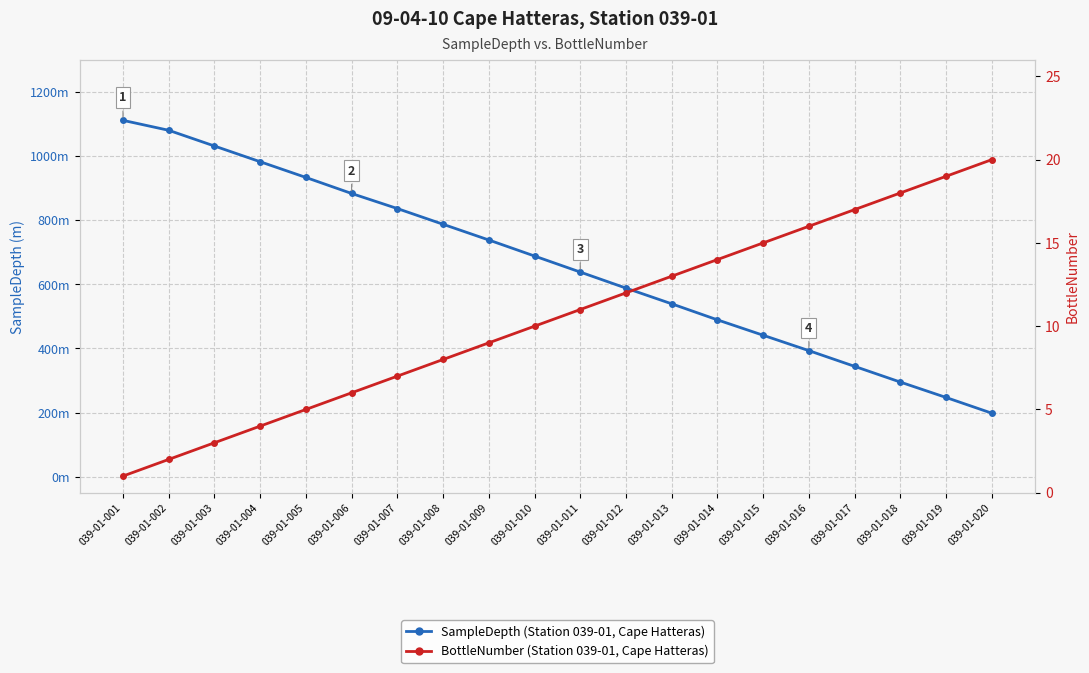

The value of BottleNumber at 039-01-012 is 7. True or false?

False